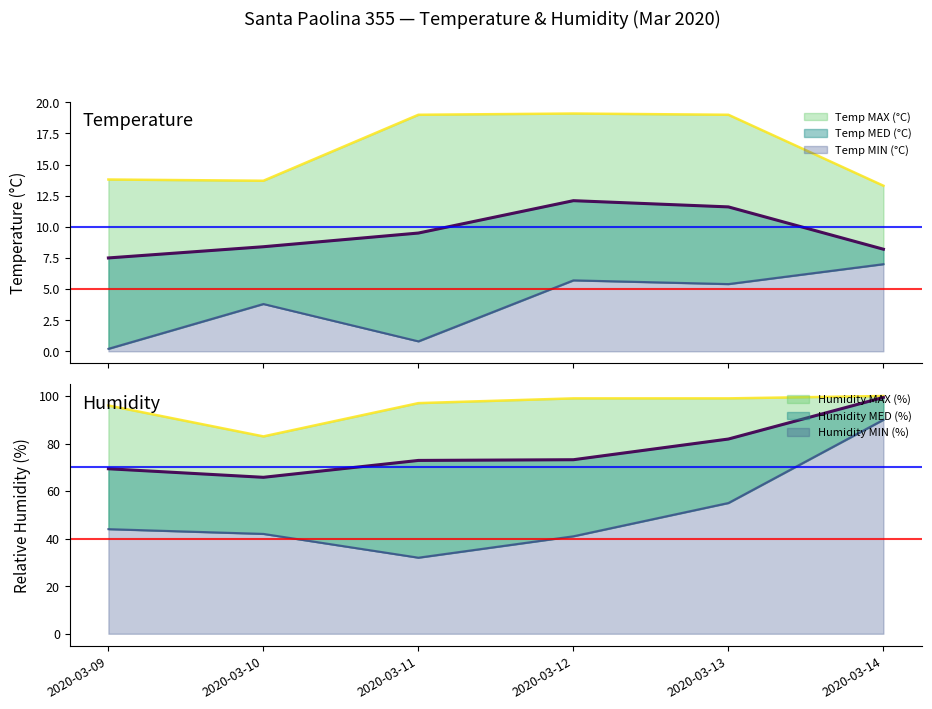

The value of Temp MED (°C) at 2020-03-13 is 3.6. True or false?

False